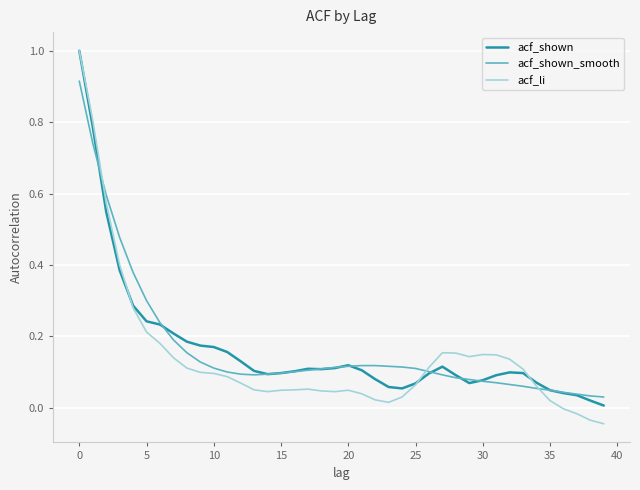

What is the highest value of the acf_li series?

1.0